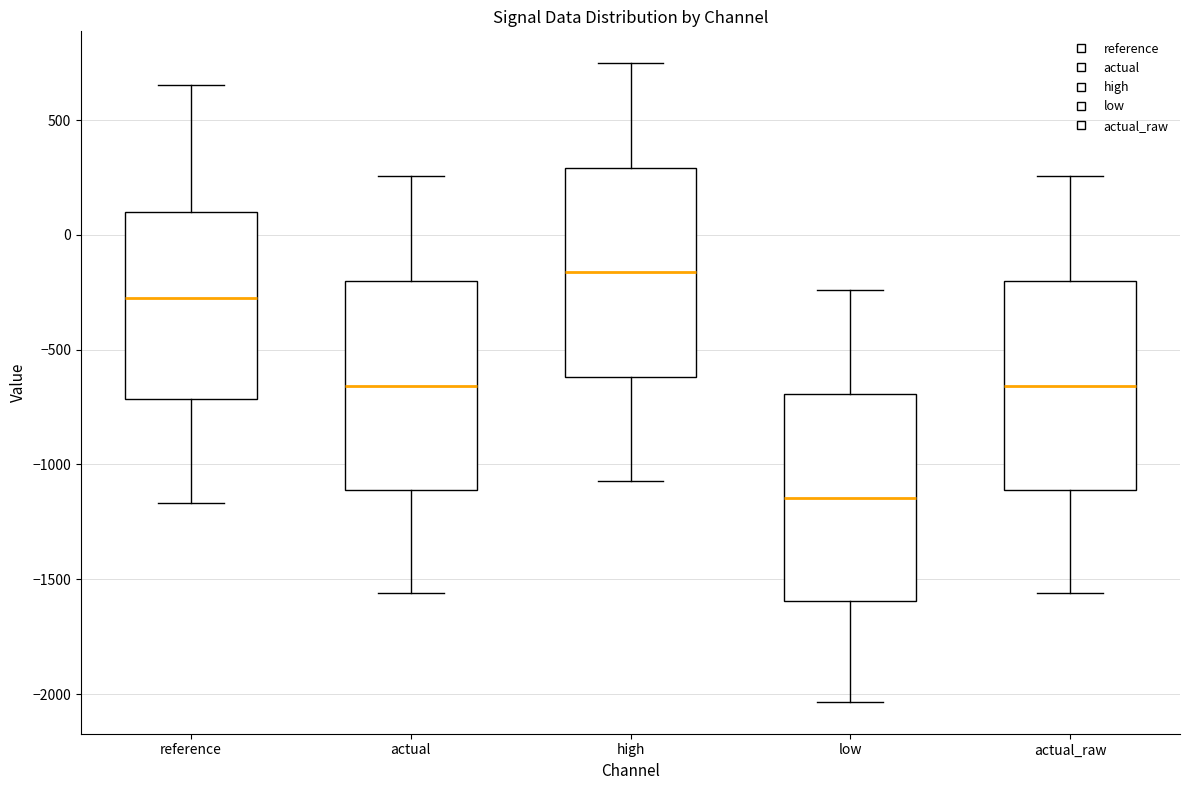

Where does the lower whisker of the box for low end on the y-axis? The values are not printed on the chart, so give them approximately, as read against the axis.

-2050